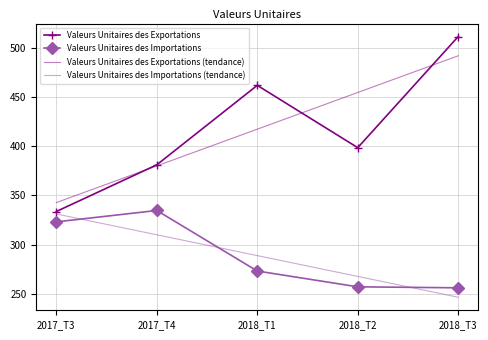

List the labels in order of Valeurs Unitaires des Exportations (tendance) value, smallest first.

2017_T3, 2017_T4, 2018_T1, 2018_T2, 2018_T3